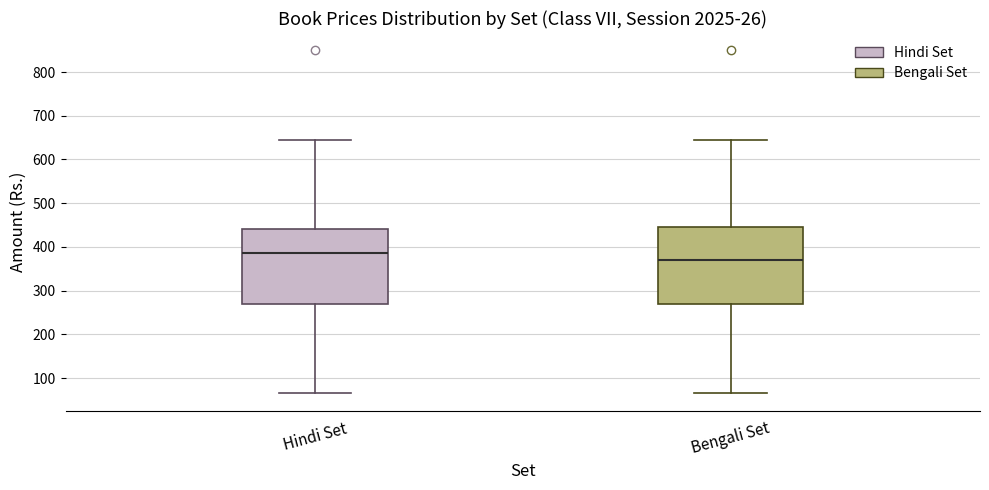

Reading left to right, read every box against the y-axis: the position of its median line, the range the box covers, and the ends of its whiskers. The values are not printed on the chart, so give them approximately, as read against the axis.

Hindi Set: median 390, box 270 to 440, whiskers 70 to 650
Bengali Set: median 370, box 270 to 450, whiskers 70 to 650